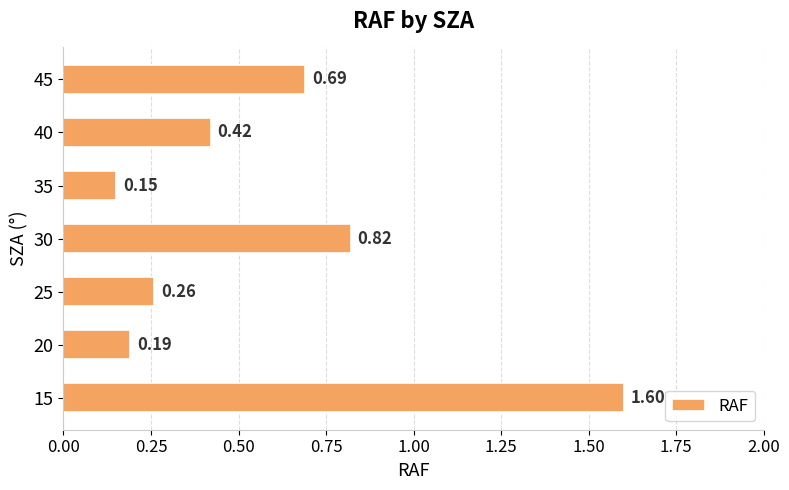

What is the average value?

0.6